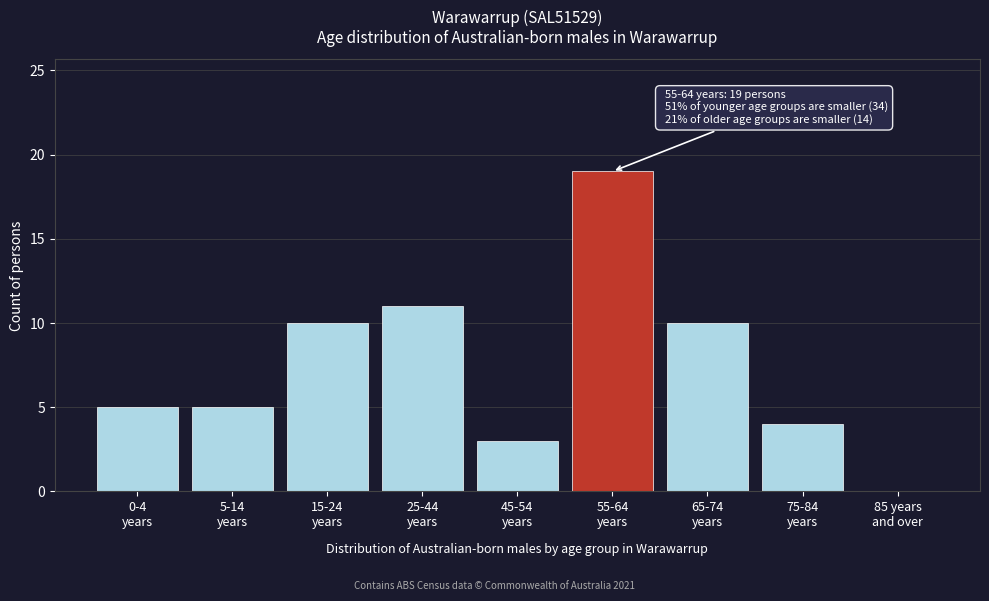

What is the maximum value shown in the chart?

19